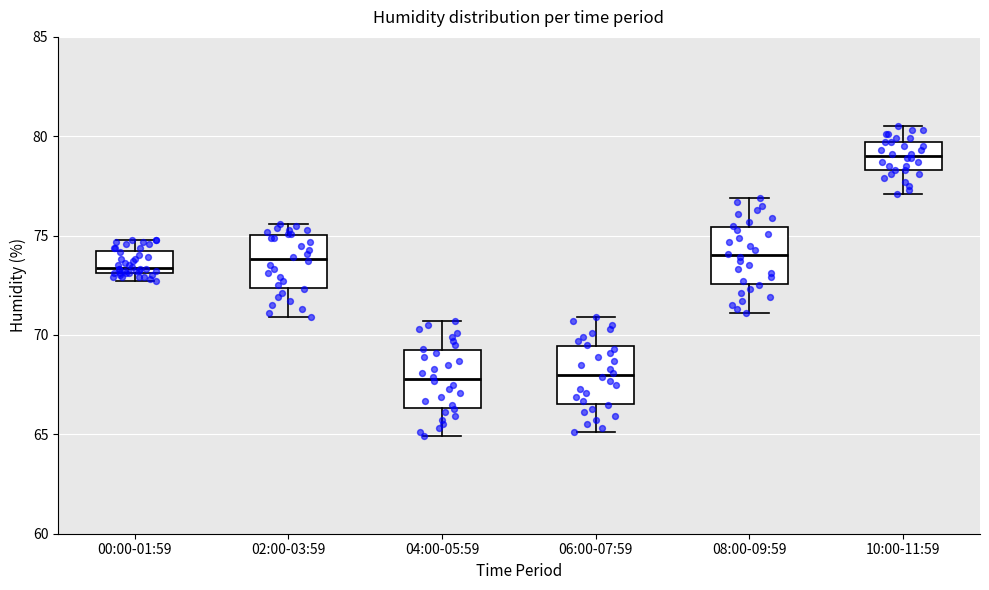

Where does the upper whisker of the box for 00:00-01:59 end on the y-axis? The values are not printed on the chart, so give them approximately, as read against the axis.

75.0